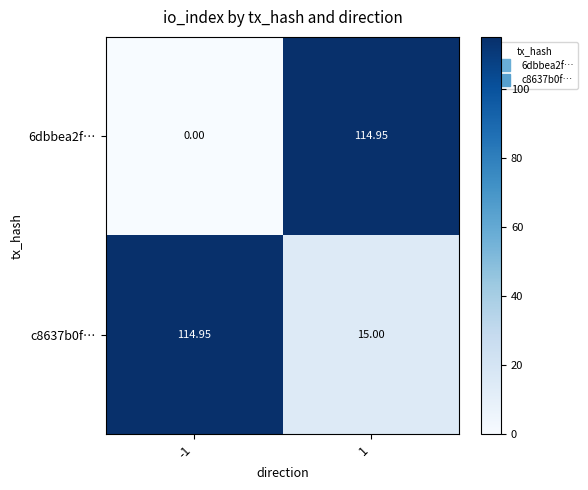

Is the value of 6dbbea2f… at -1 greater than the value of c8637b0f… at -1?

No